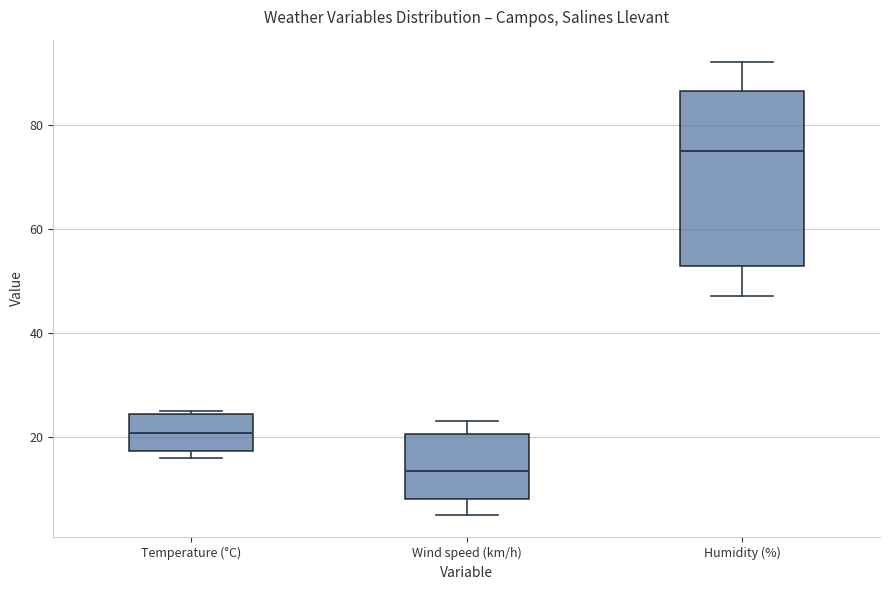

Reading left to right, transcribe this box plot: for each box, give where its median line is, the range the box spans, and where its two whiskers end, as read against the y-axis. The values are not printed on the chart, so give them approximately, as read against the axis.

Temperature (°C): median 20, box 18 to 24, whiskers 16 to 26
Wind speed (km/h): median 14, box 8 to 20, whiskers 6 to 24
Humidity (%): median 76, box 52 to 86, whiskers 48 to 92